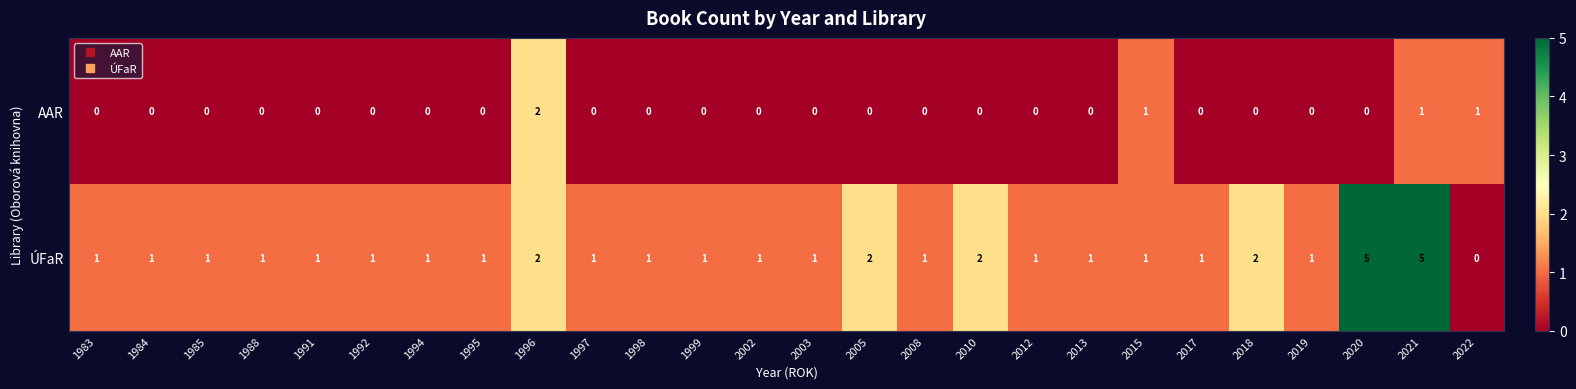

What is the maximum value shown in the chart?

5